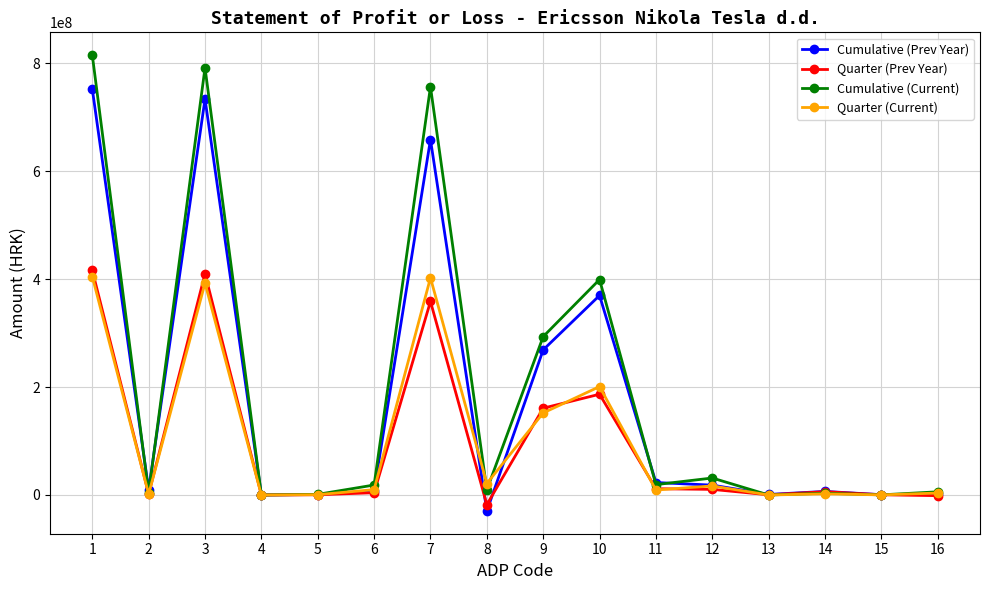

Which series has the widest spread of values?

Cumulative (Current)